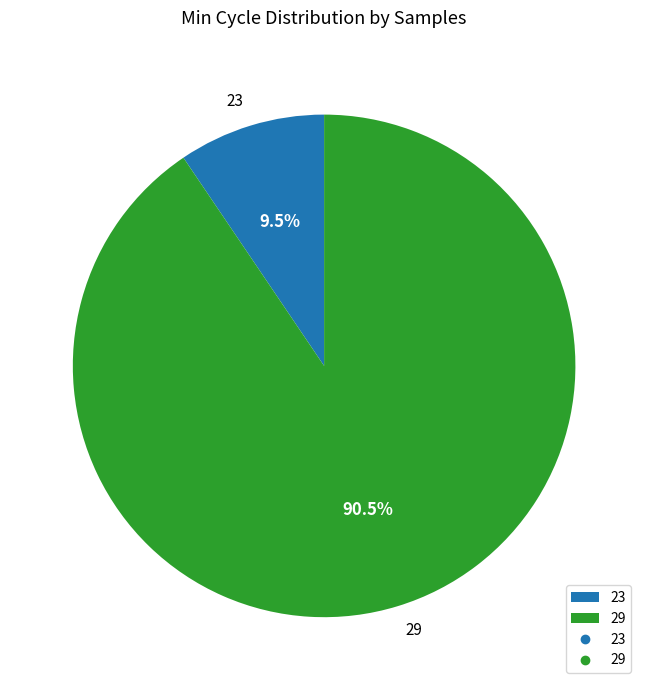

The 29 slice represents 2% of the pie. True or false?

False